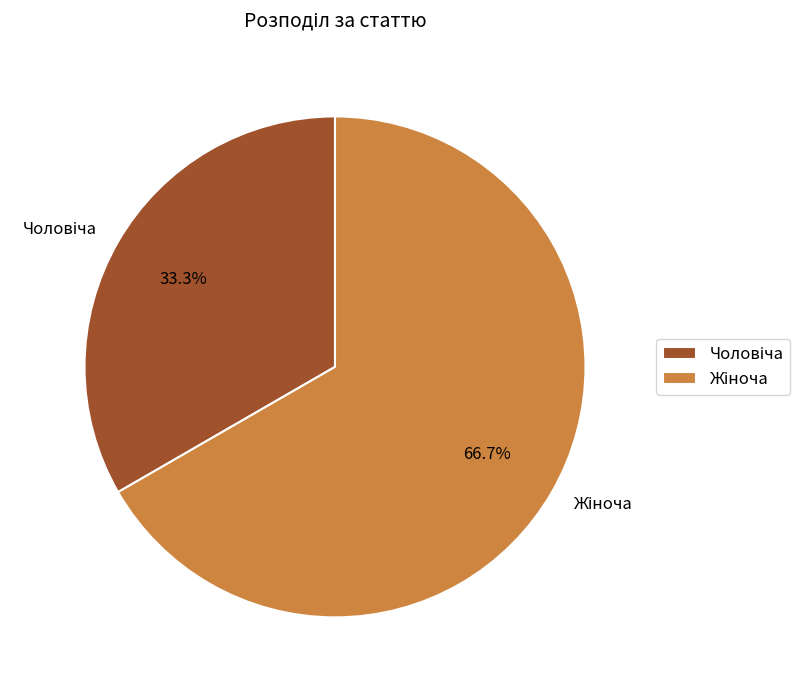

Is there any slice that represents more than half of the pie?

Yes